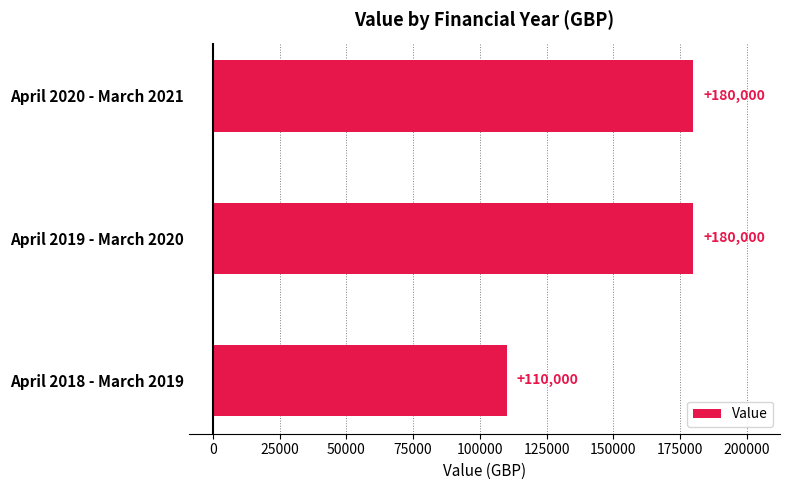

What value does the data have at April 2019 - March 2020, to the nearest 50?

180000